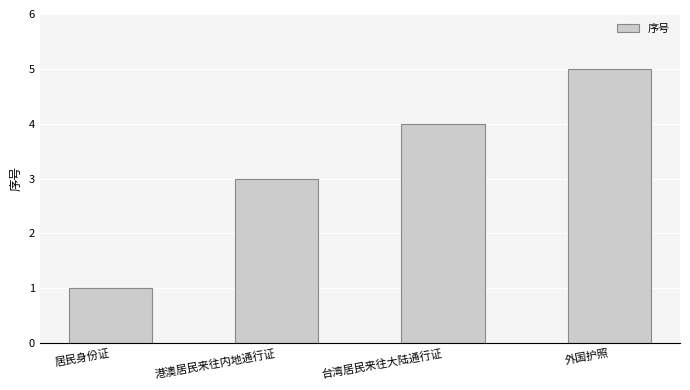

Which has a higher value, 港澳居民来往内地通行证 or 外国护照?

外国护照